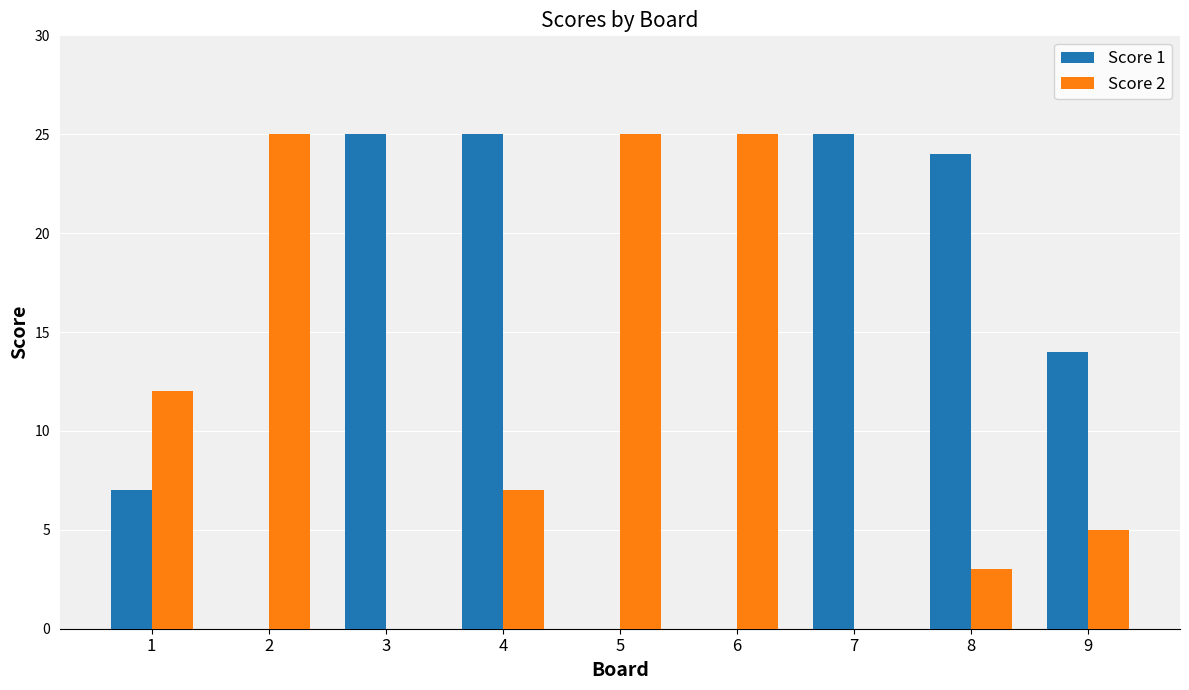

What is the sum of the Score 2 values at 9 and 6?

30